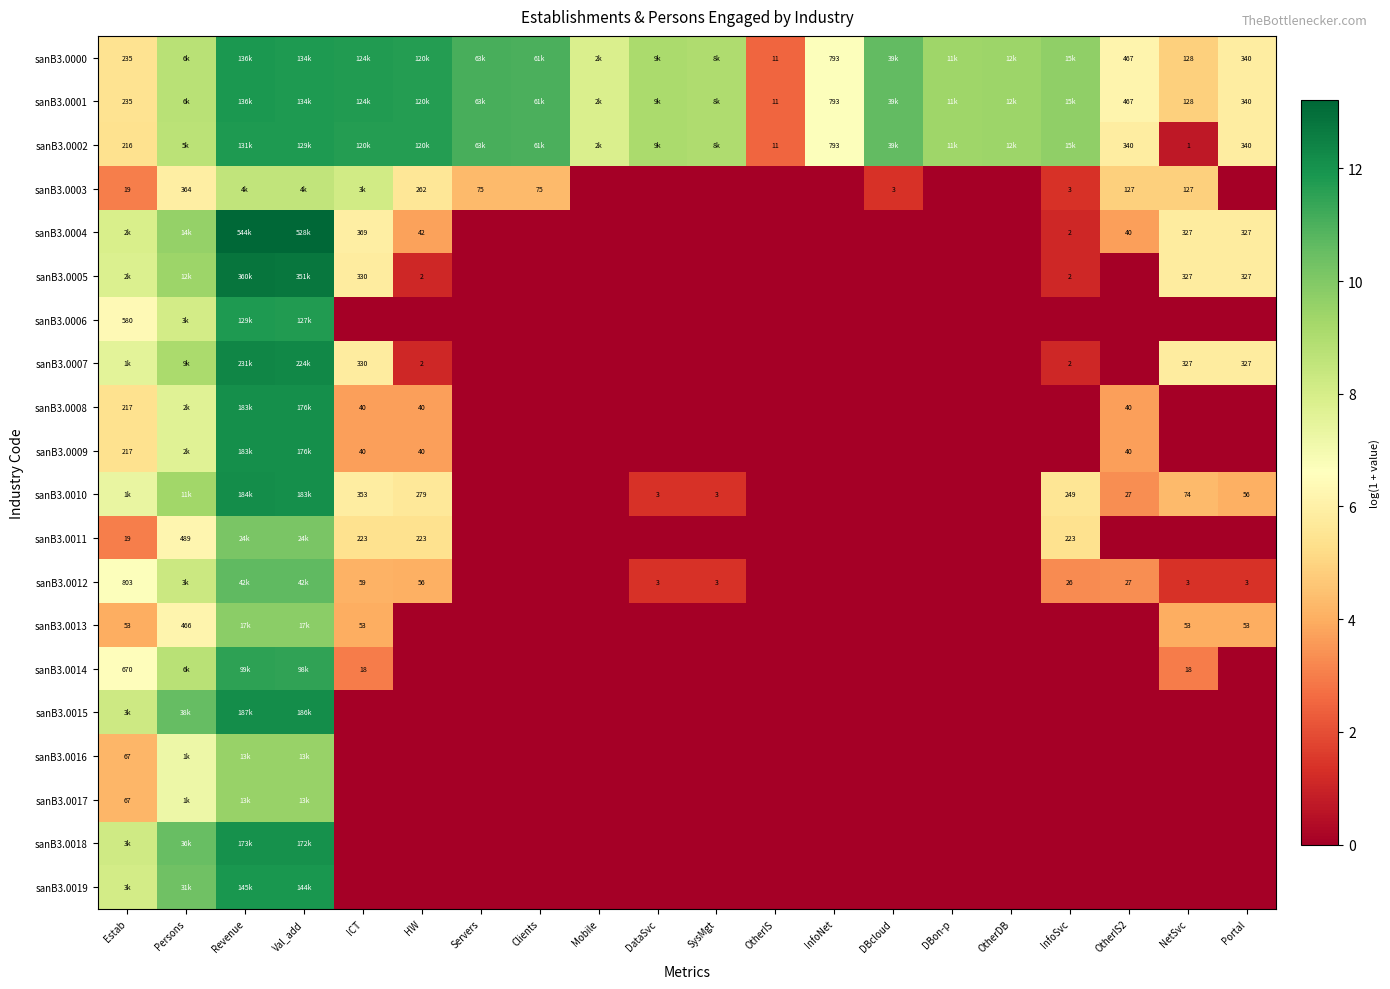

What is the difference between the highest and lowest values at ICT?

11.7